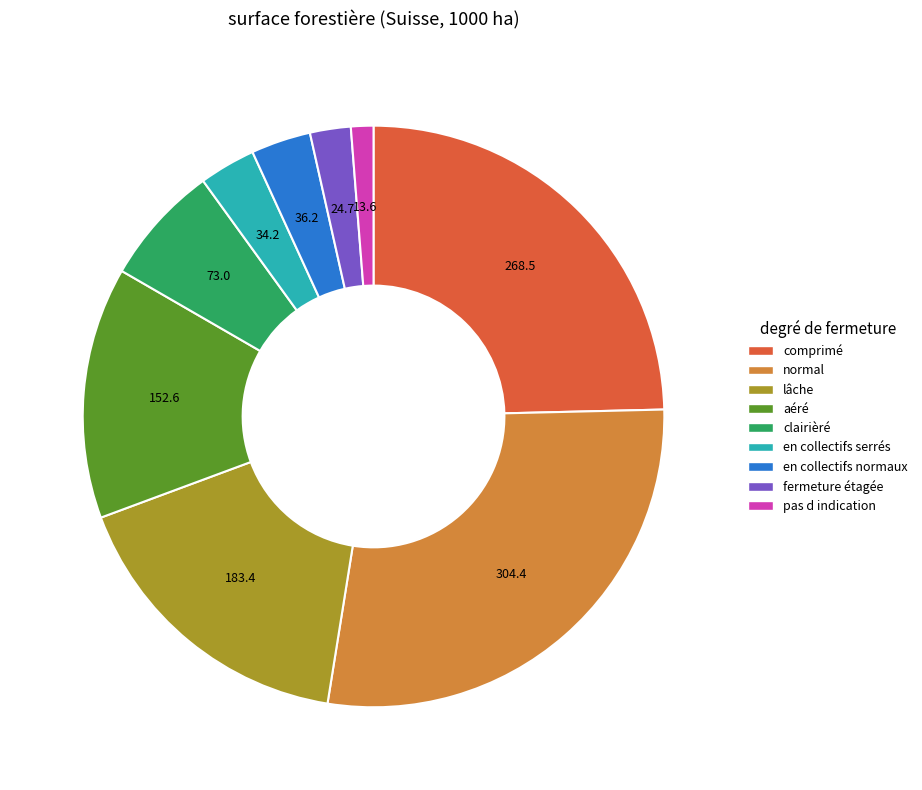

How many slices are in this pie chart?

9